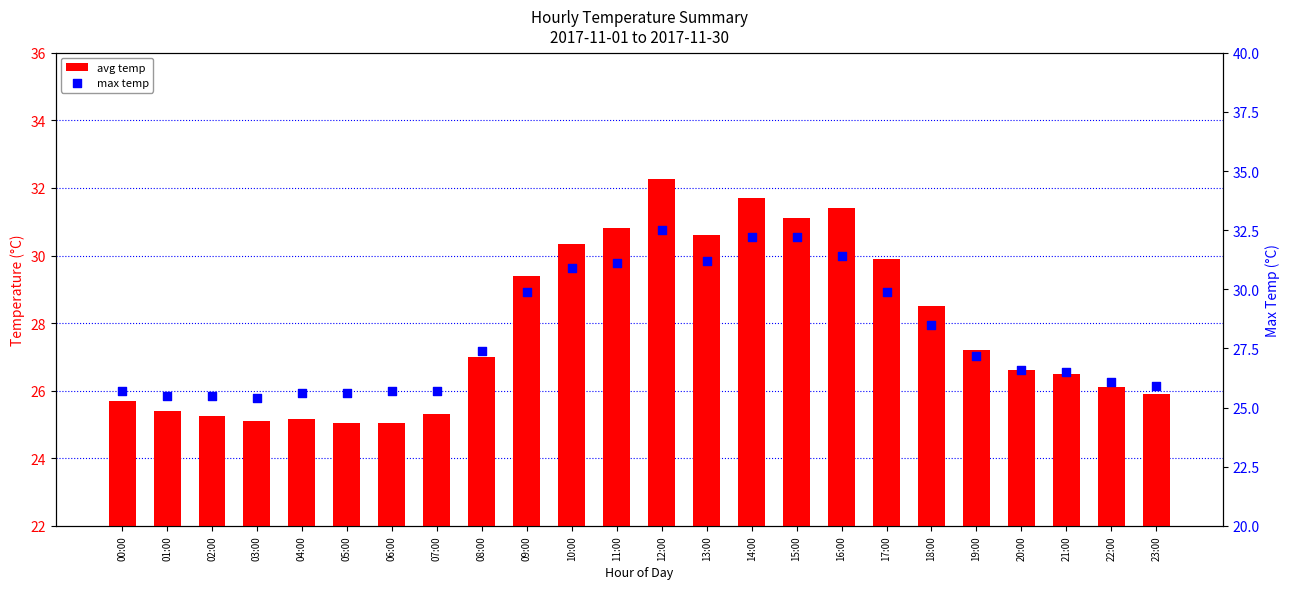

Which series reaches the minimum Y coordinate?

avg temp